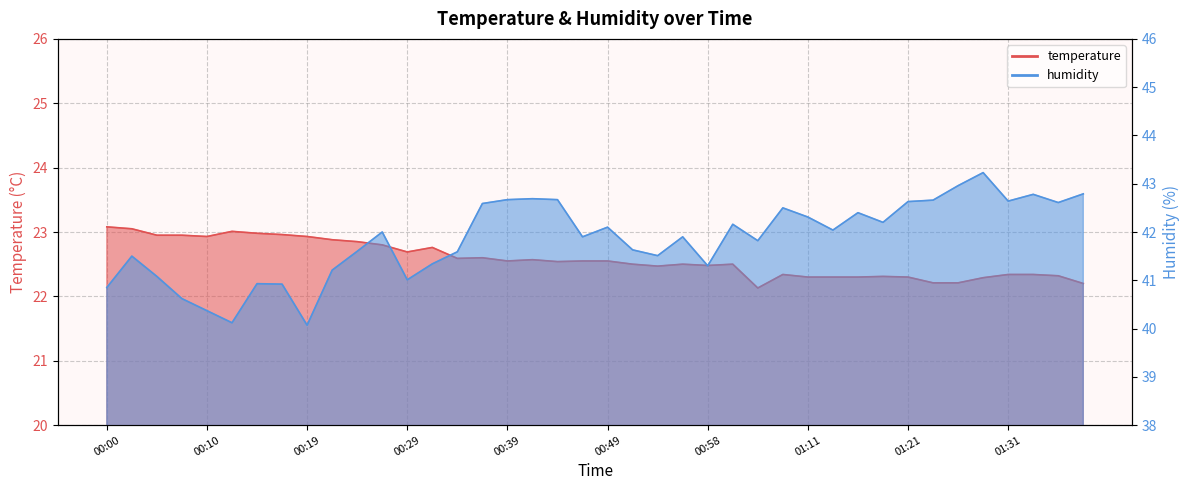

At which category is the sum across all series the highest?

01:28